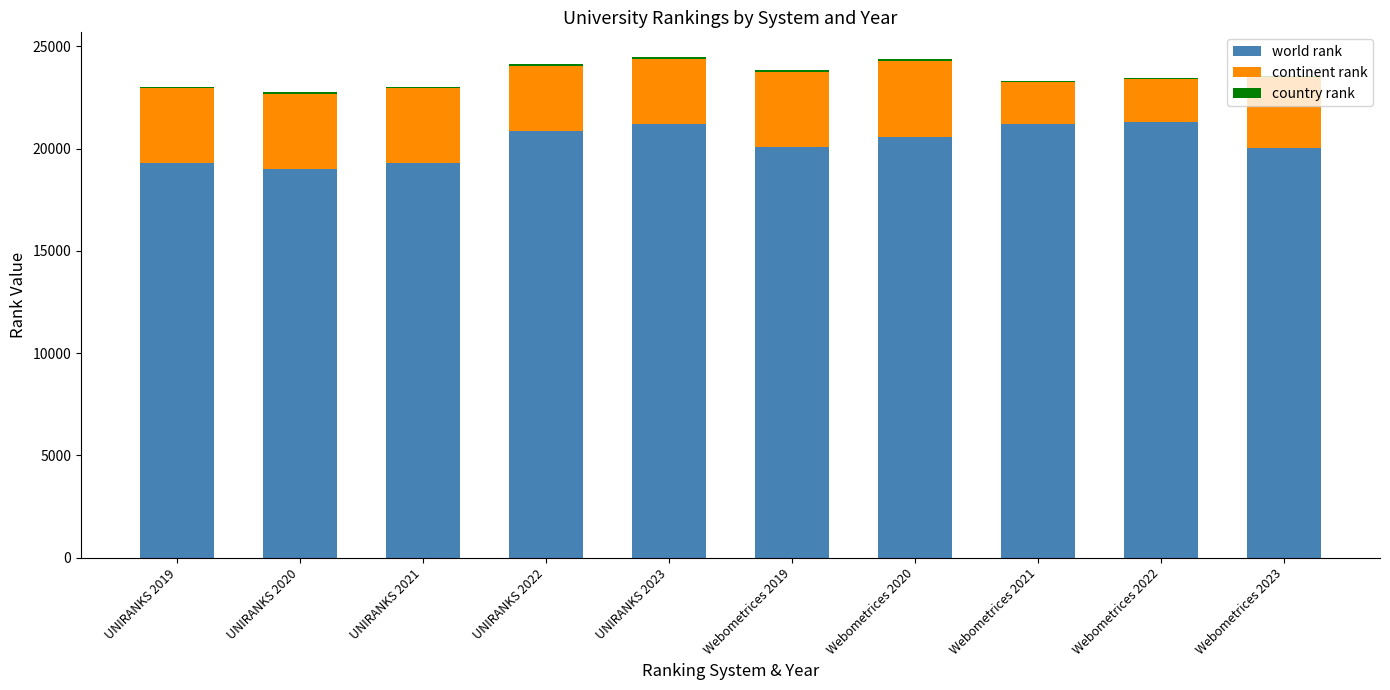

What is the sum of all world rank values?

202797